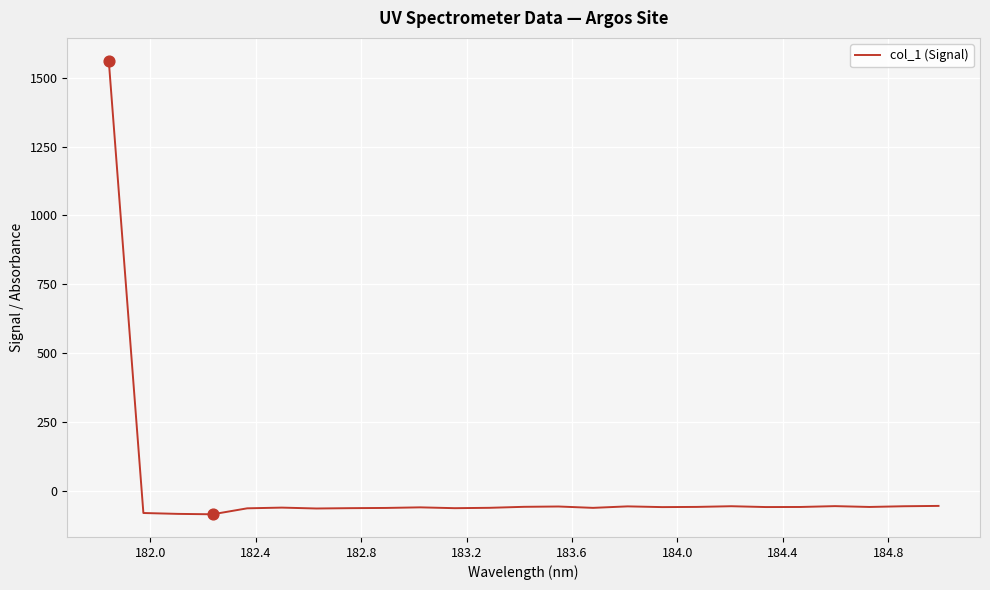

What is the maximum value shown in the chart?

1562.0